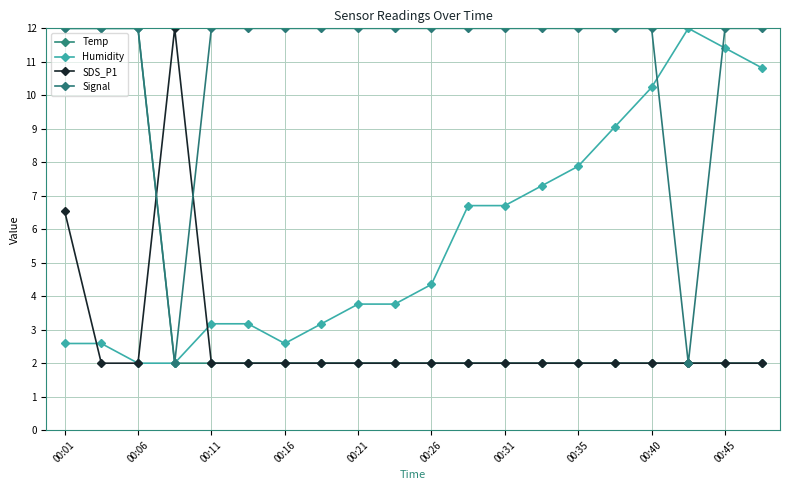

How many categories are shown in the chart?

20